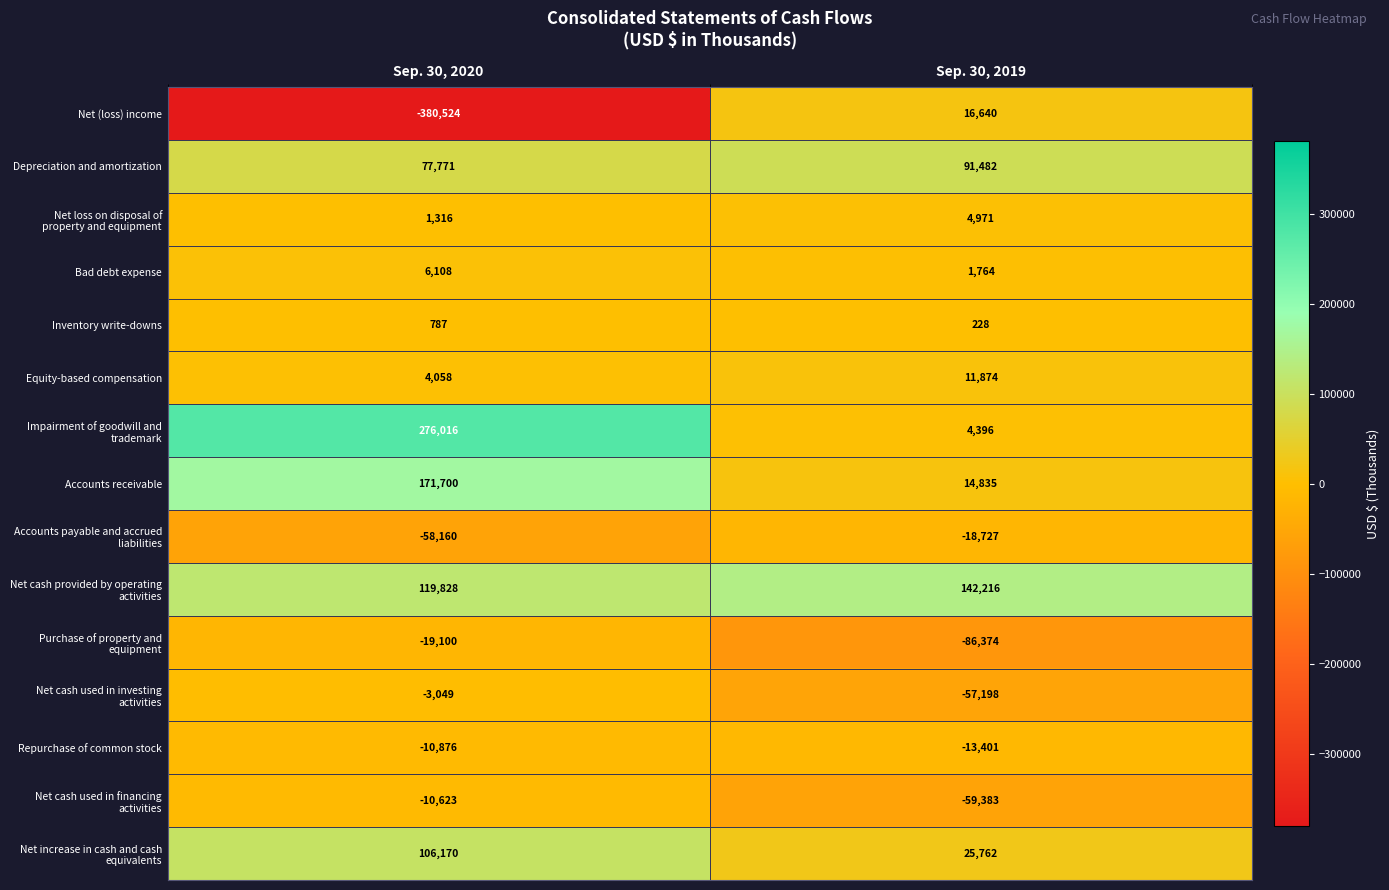

What is the average value of the Inventory write-downs series?

508